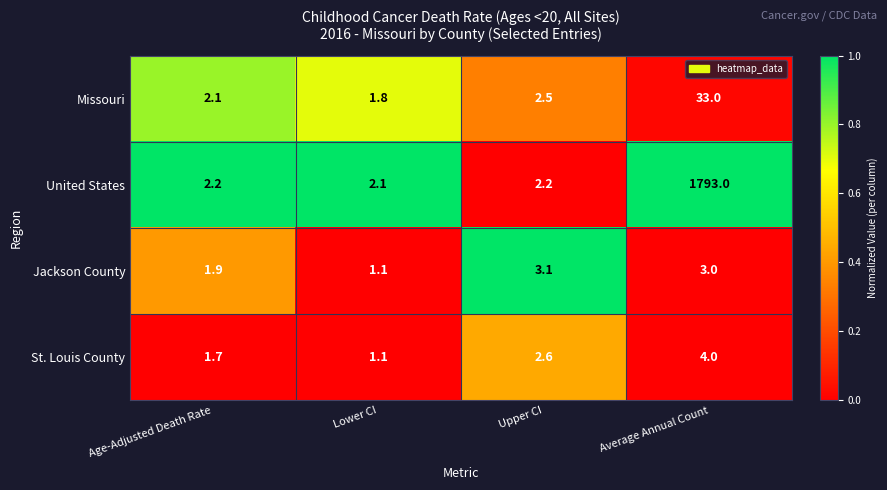

At which category does the chart reach its peak across all series?

Average Annual Count